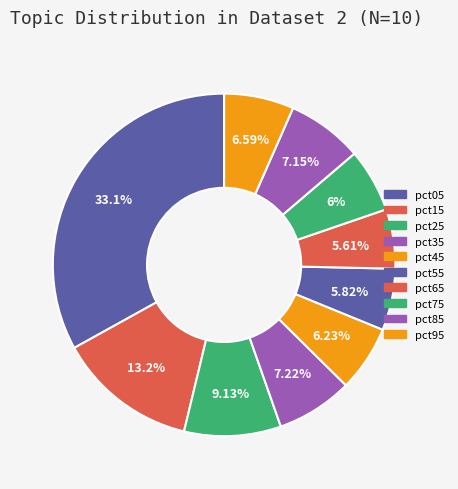

How many slices are in this pie chart?

10